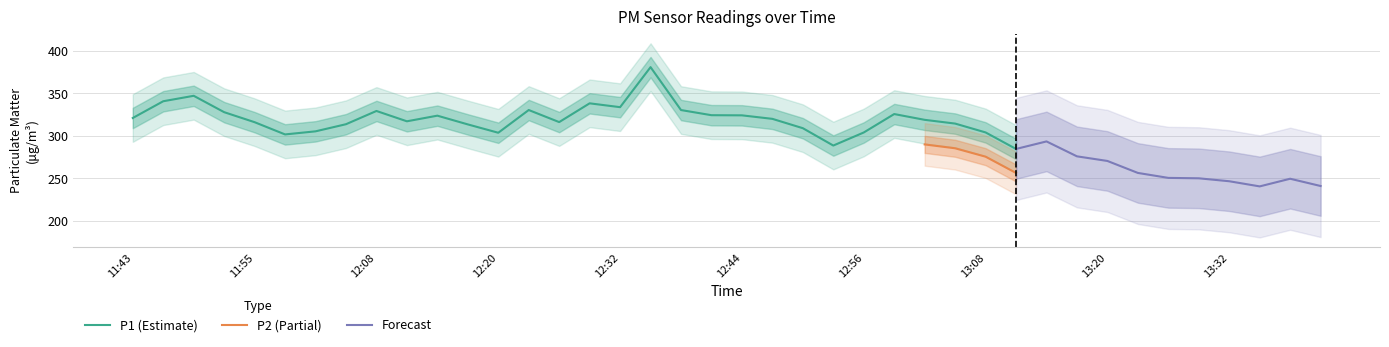

What is the minimum value for P1 (Estimate)?

284.4